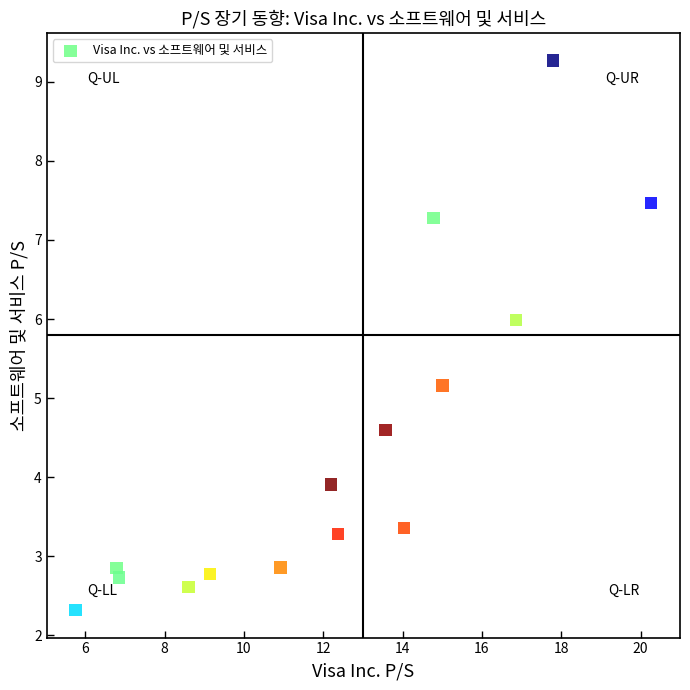

What Y value in the scatter plot is closest to 5?

5.2